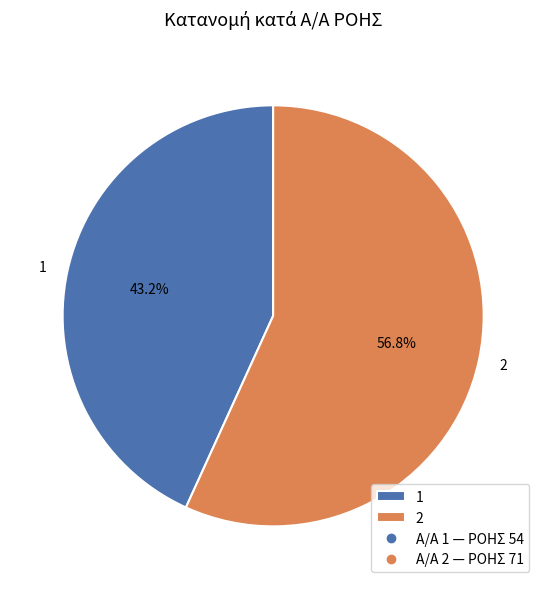

To the nearest percent, what is the combined percentage of 1 and 2?

100%